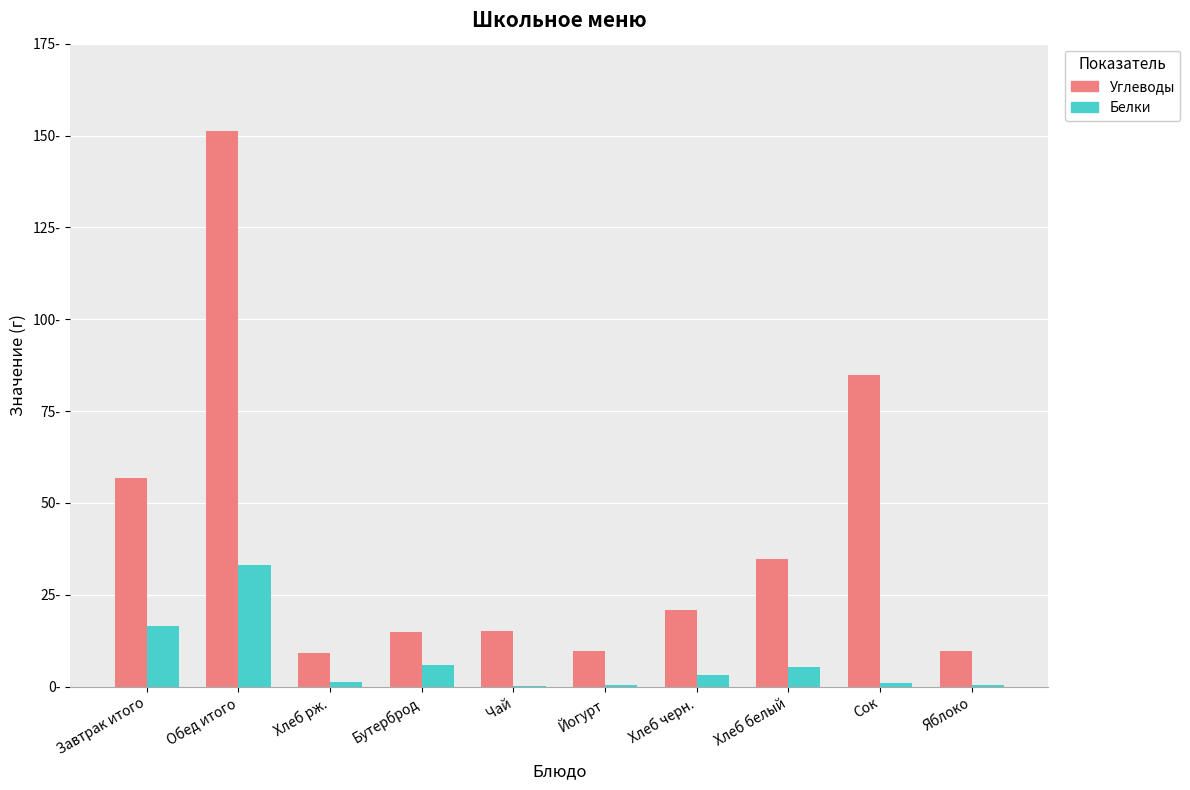

What are all the series names shown in the legend?

Углеводы, Белки